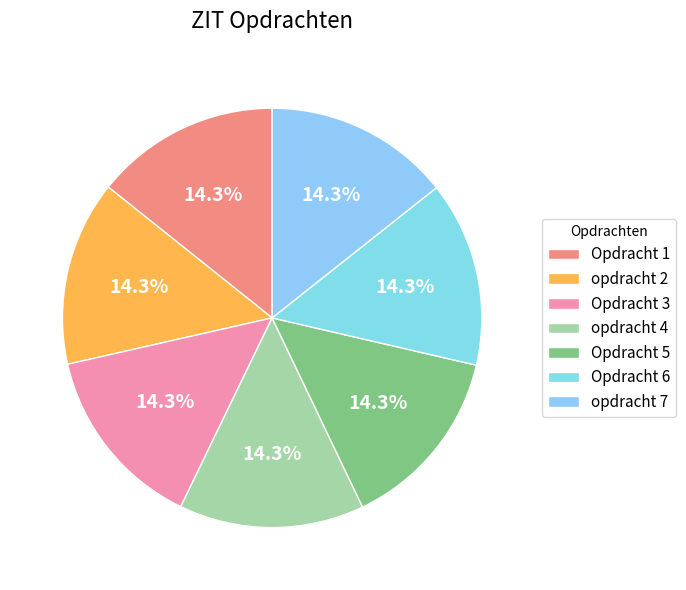

Is there any slice that represents more than half of the pie?

No